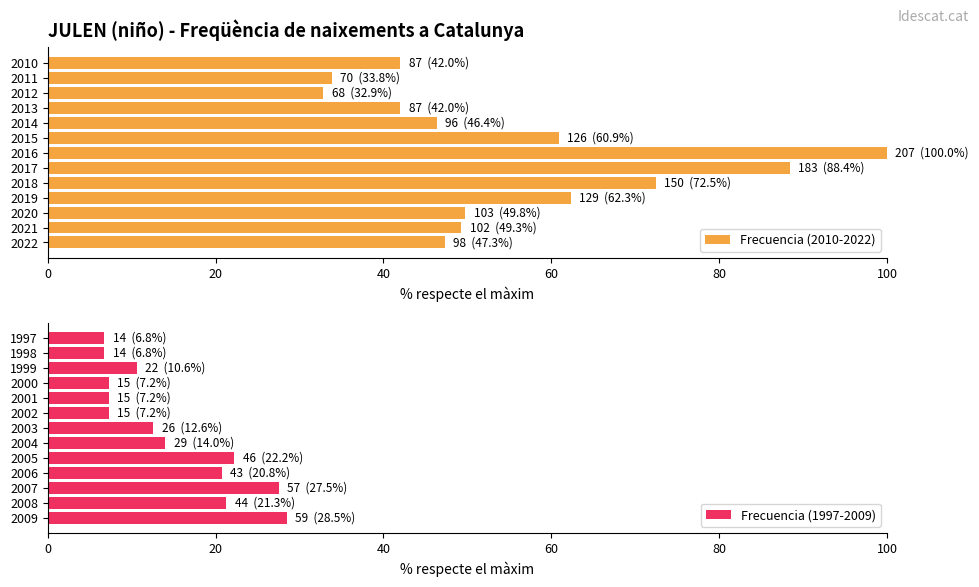

How many series are shown in this chart?

2